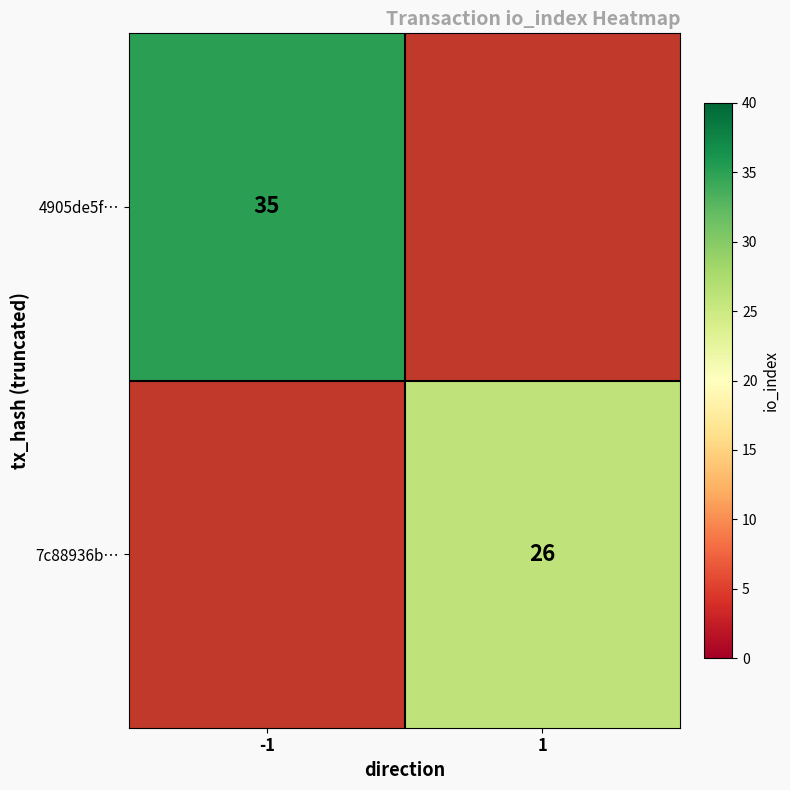

True or false: 4905de5f… has a value of 24 at -1.

False